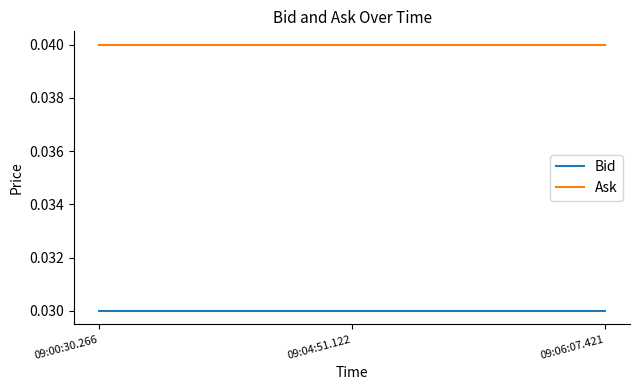

What is the total value across all series at 09:04:51.122?

0.1